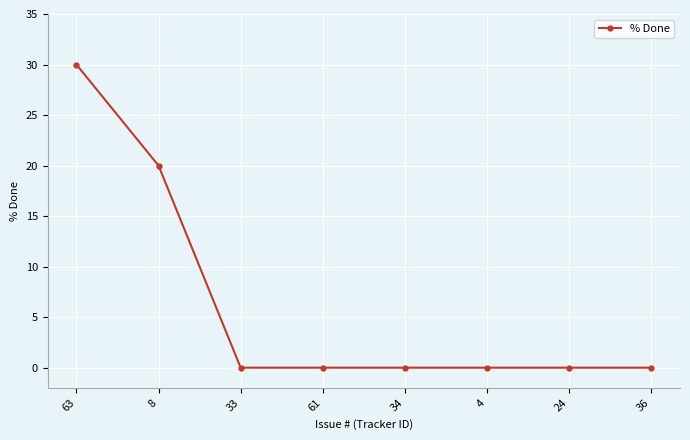

What is the difference between the second highest and second lowest values?

20